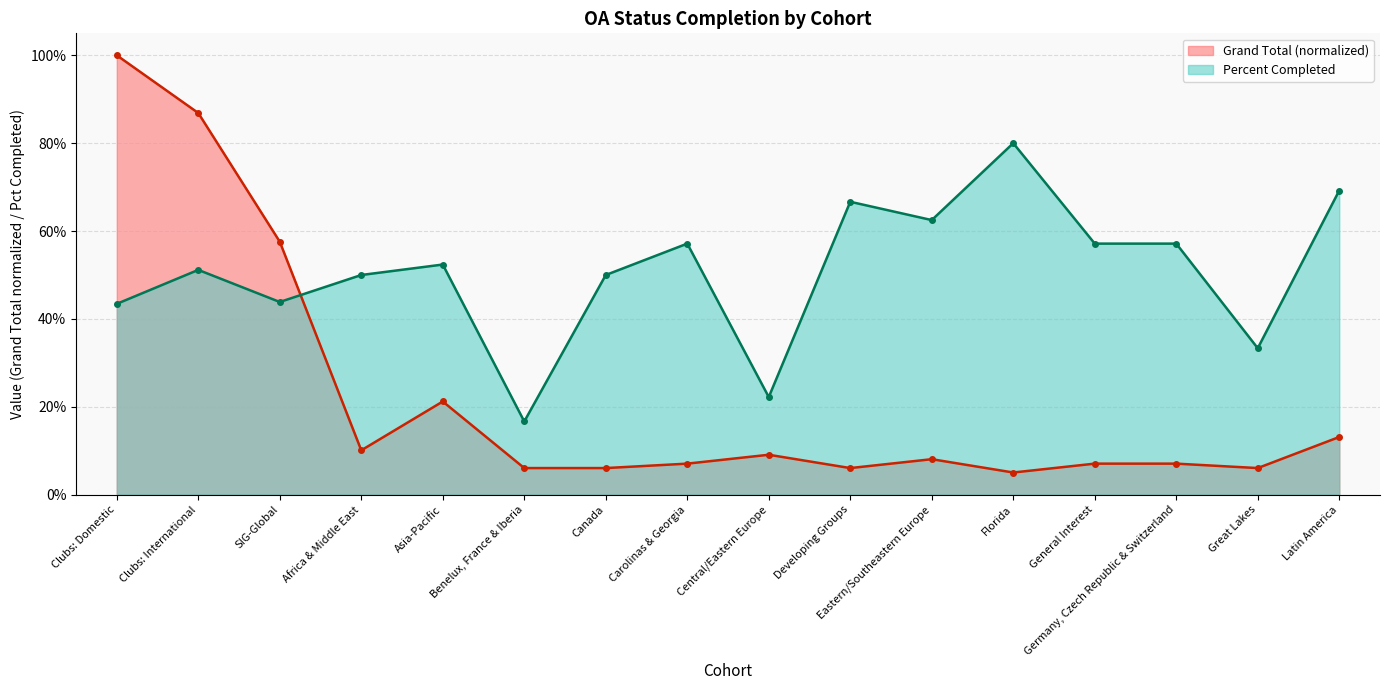

Rank the categories by Grand Total value from highest to lowest.

Clubs: Domestic, Clubs: International, SIG-Global, Asia-Pacific, Latin America, Africa & Middle East, Central/Eastern Europe, Eastern/Southeastern Europe, Carolinas & Georgia, General Interest, Germany, Czech Republic & Switzerland, Benelux, France & Iberia, Canada, Developing Groups, Great Lakes, Florida